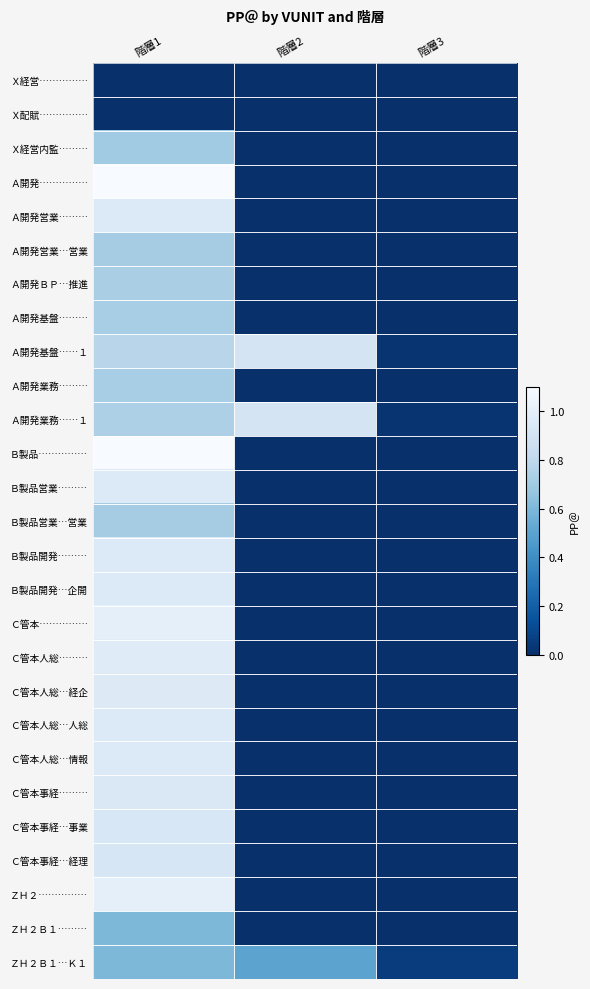

Which category has the highest value across all series?

階層1